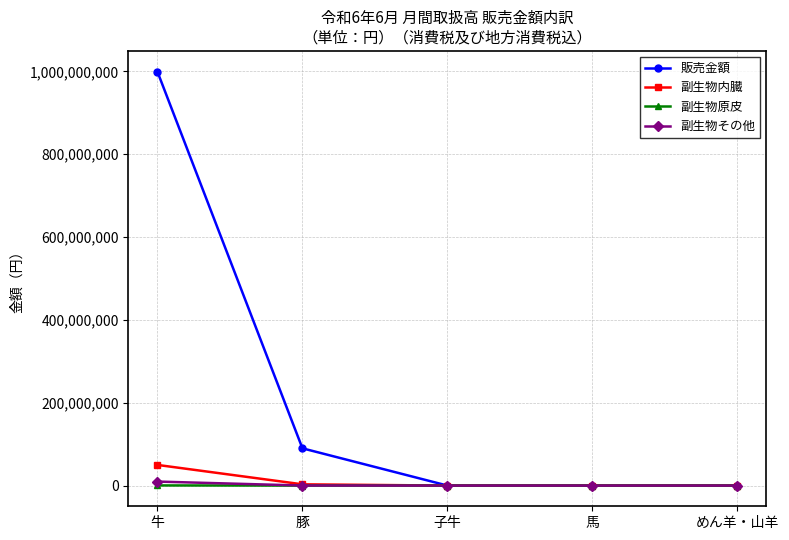

At which label is 販売金額 closest to 499759197?

豚